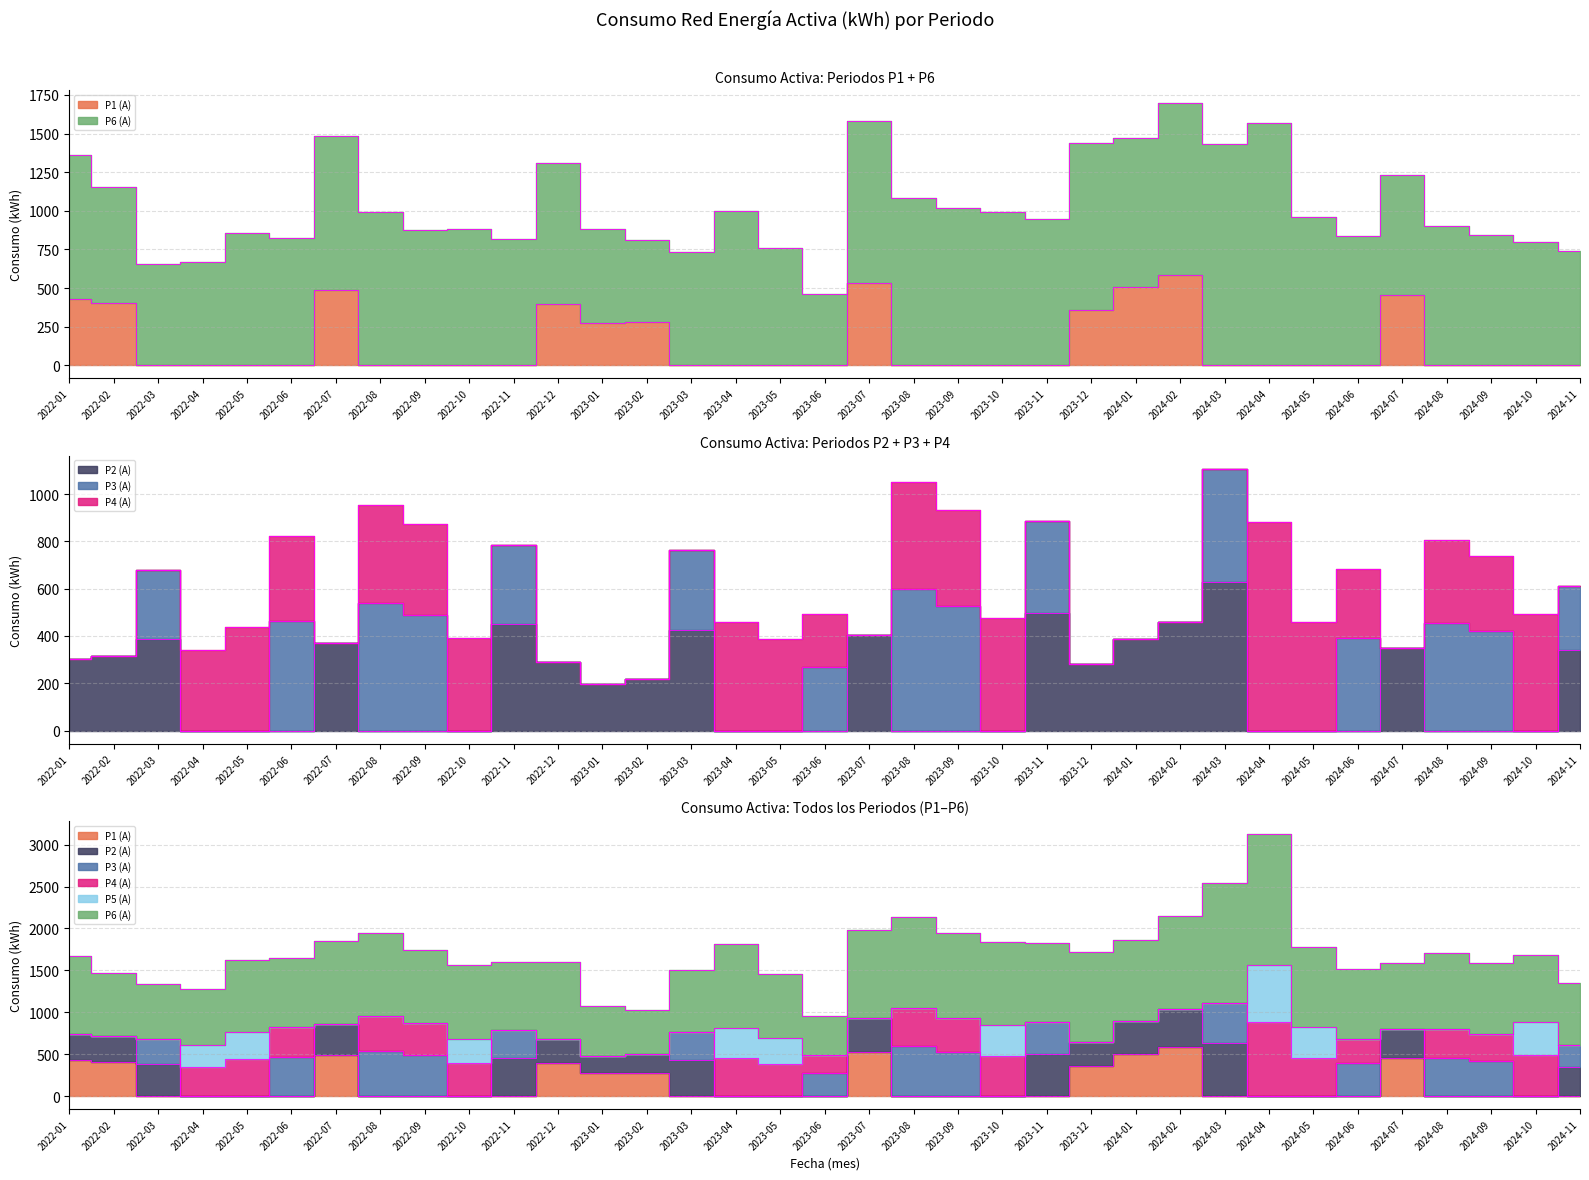

True or false: P1 (A) and P6 (A) intersect in this chart.

False